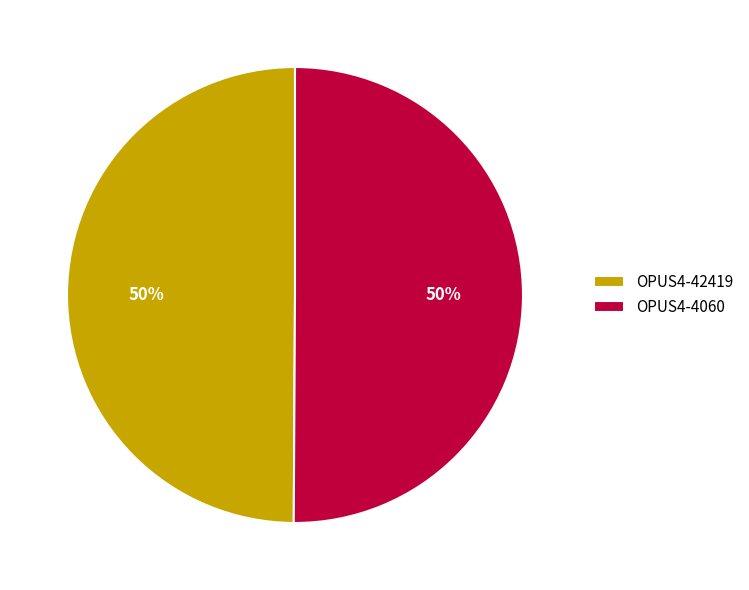

True or false: OPUS4-42419 accounts for 42% of the total.

False